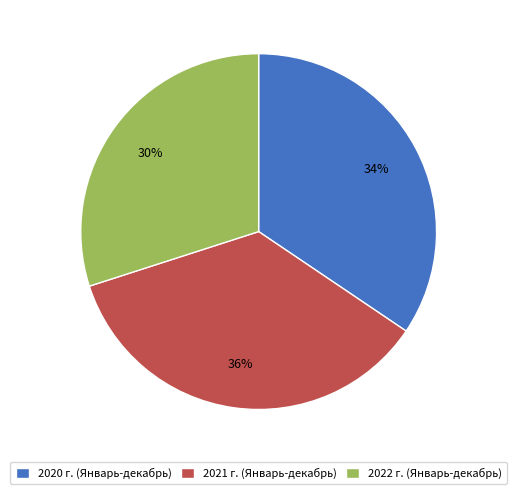

To the nearest percent, what is the average slice percentage?

33%